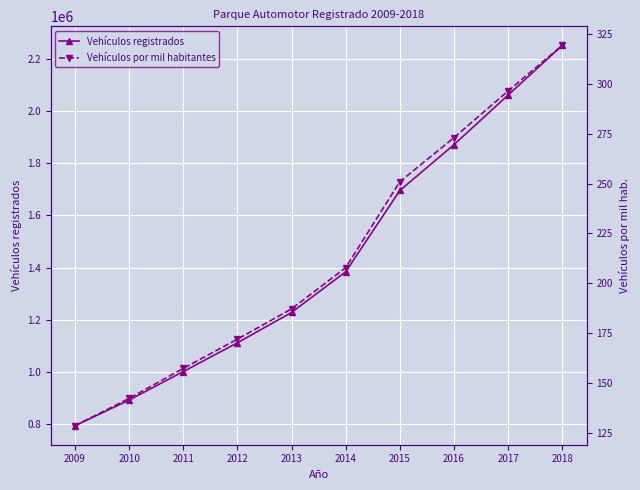

What is the total value across all series at 2013?

1227656.1